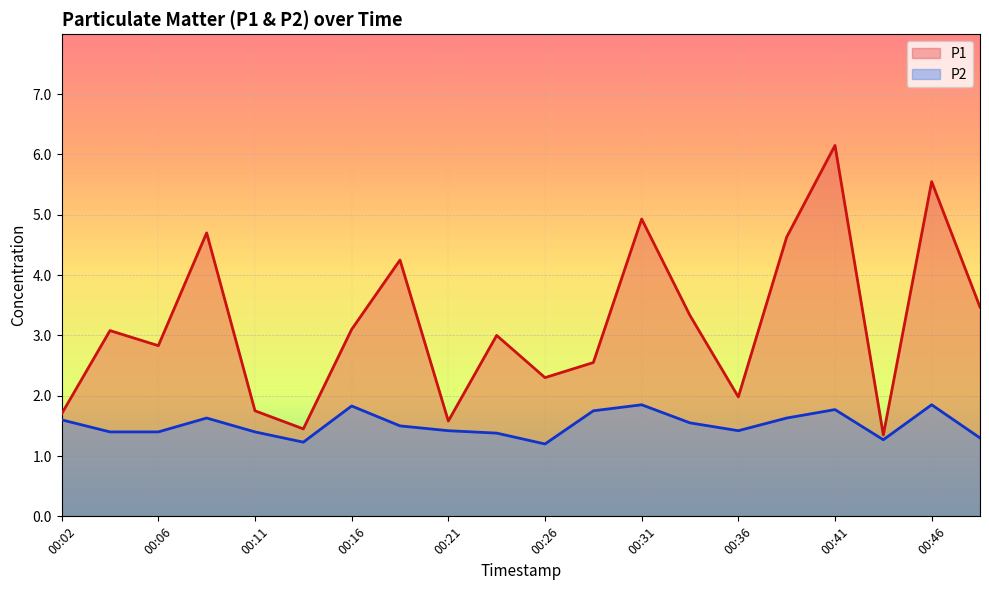

At which category is the sum across all series the highest?

00:41